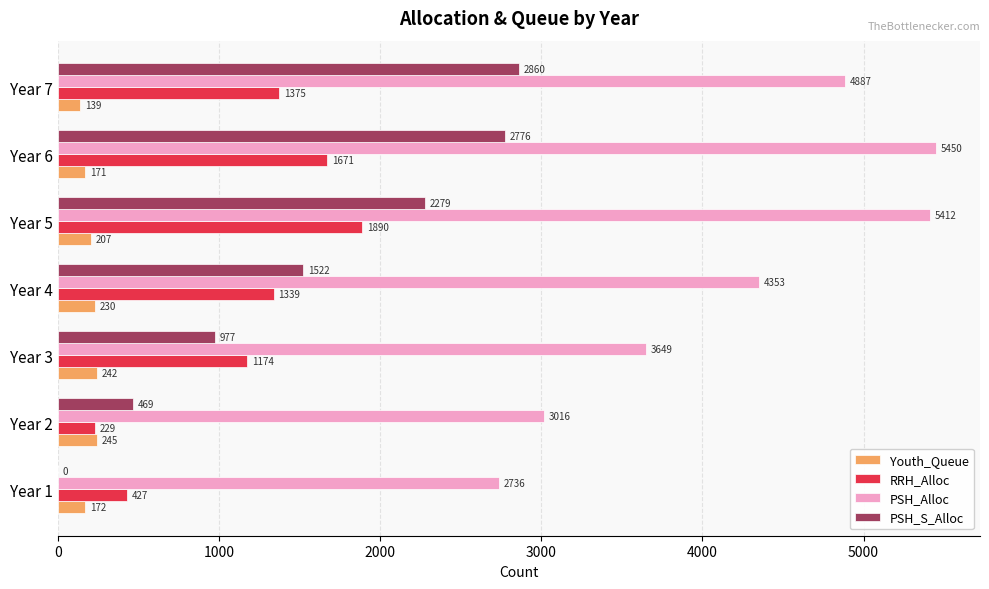

What are all the series names shown in the legend?

Youth_Queue, RRH_Alloc, PSH_Alloc, PSH_S_Alloc